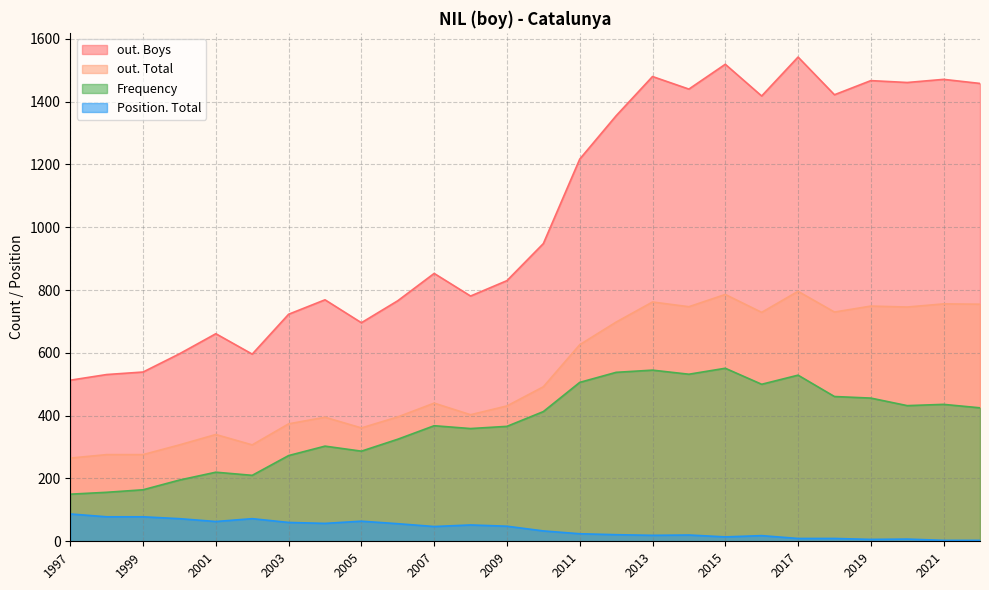

Which series has the widest spread of values?

out. Boys